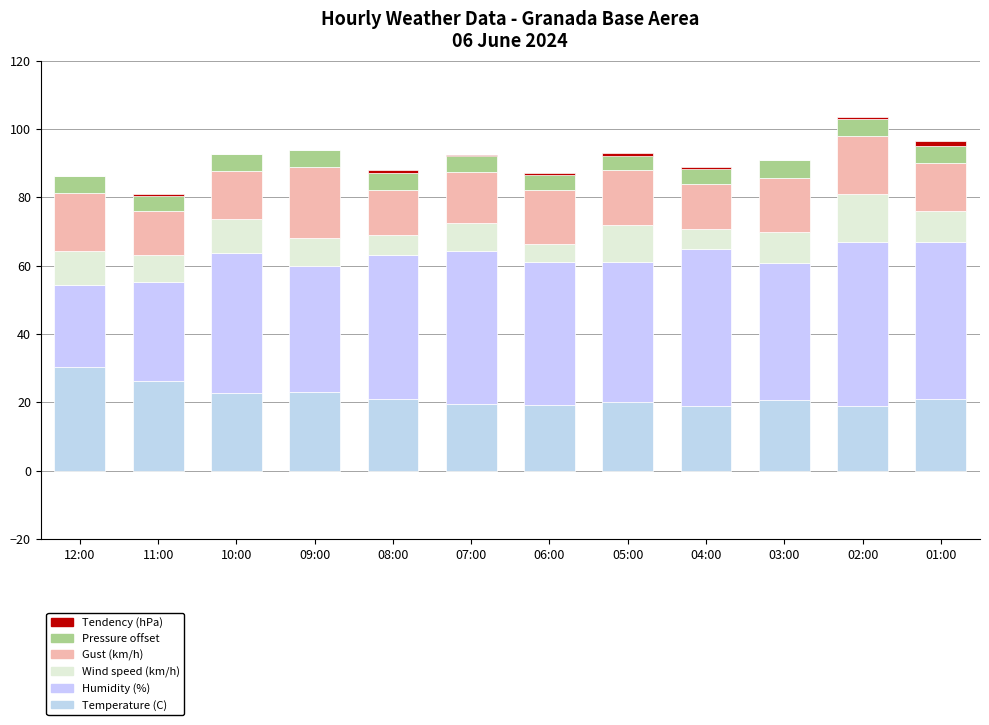

Reading right to left, extract all data points from this chart.

Temperature (C): 21.0	18.9	20.8	18.8	20.0	19.2	19.4	21.1	23.0	22.7	26.1	30.4
Humidity (%): 46.0	48.0	40.0	46.0	41.0	42.0	45.0	42.0	37.0	41.0	29.0	24.0
Wind speed (km/h): 9.0	14.0	9.0	6.0	11.0	5.0	8.0	6.0	8.0	10.0	8.0	10.0
Gust (km/h): 14.0	17.0	16.0	13.0	16.0	16.0	15.0	13.0	21.0	14.0	13.0	17.0
Pressure offset: 5.0	5.0	5.0	5.0	5.0	5.0	5.0	5.0	5.0	5.0	5.0	5.0
Tendency (hPa): 1.5	0.6	0.2	-0.4	-1.0	-0.6	-0.3	0.8	0.0	-0.1	-0.7	-0.1